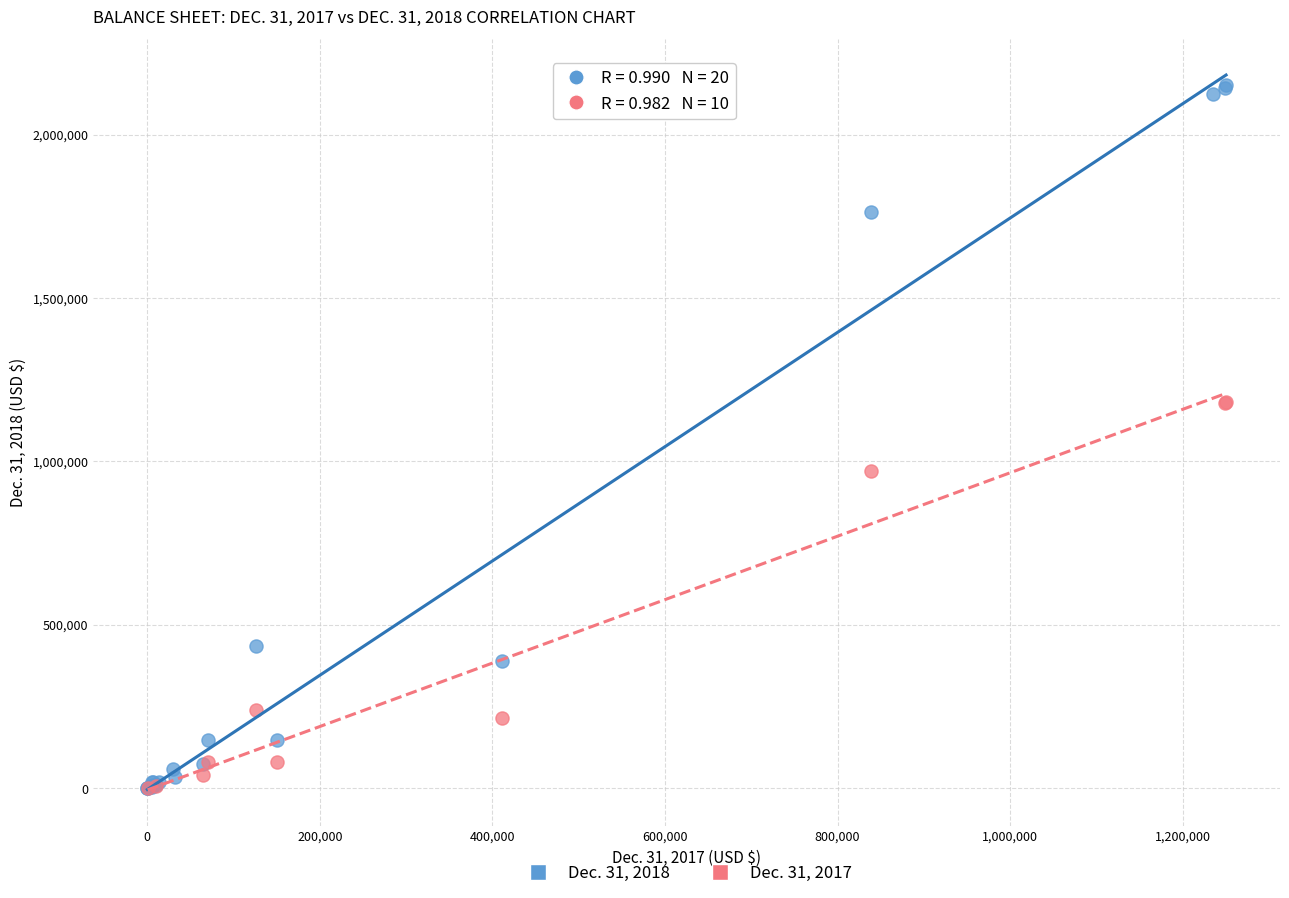

Which series contains the highest Y value?

Dec. 31, 2018